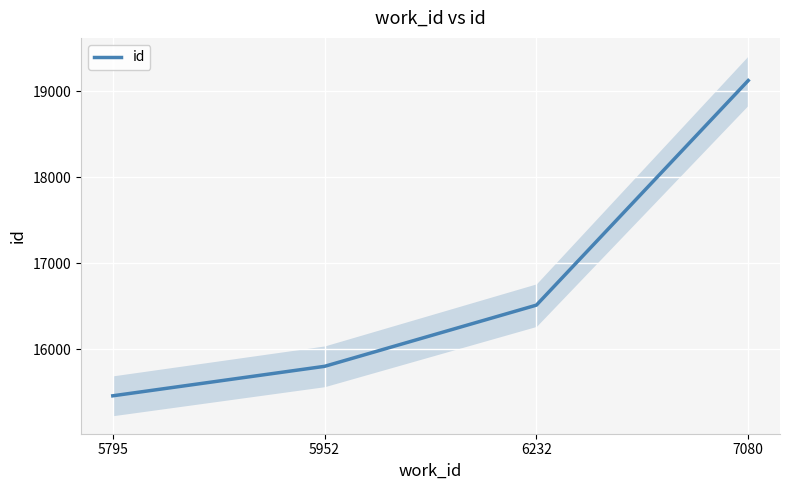

What is the value of the 1st point from the left?

15457